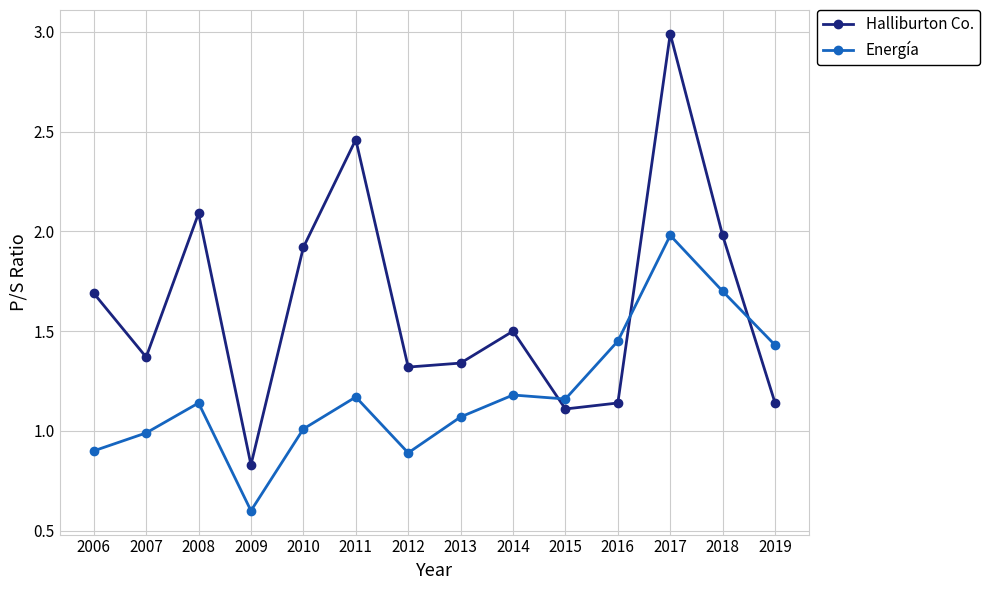

At which category does Energía reach its first local valley?

2009